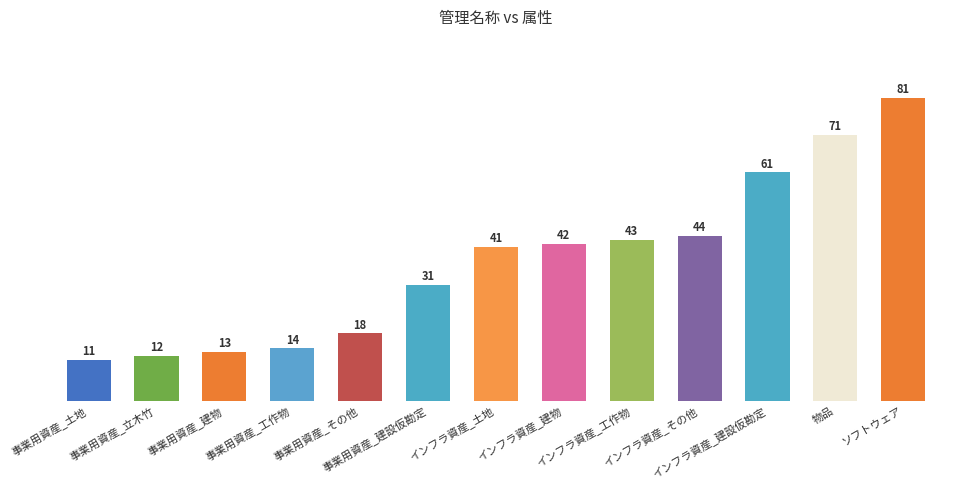

What position from the right is ソフトウェア?

1